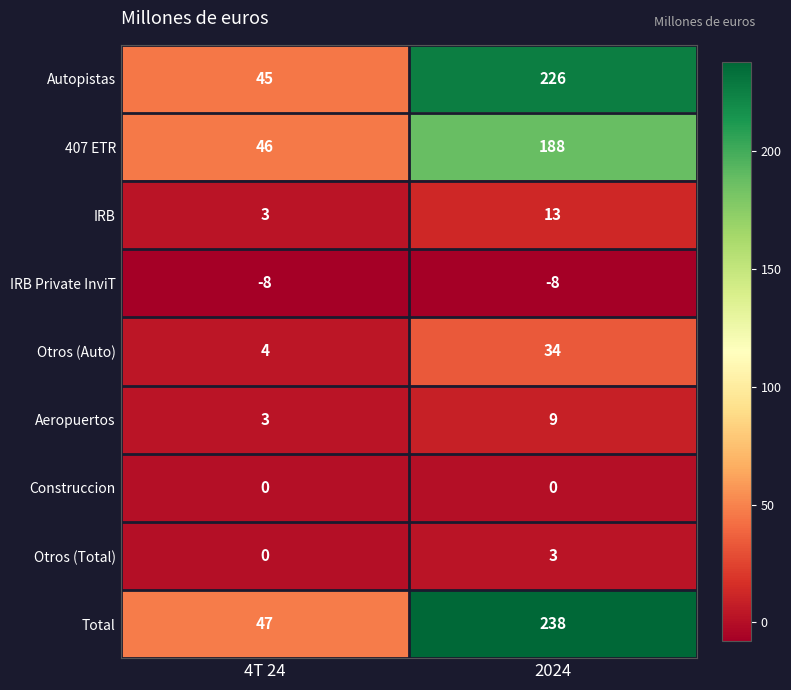

At which label is Aeropuertos closest to 6?

4T 24